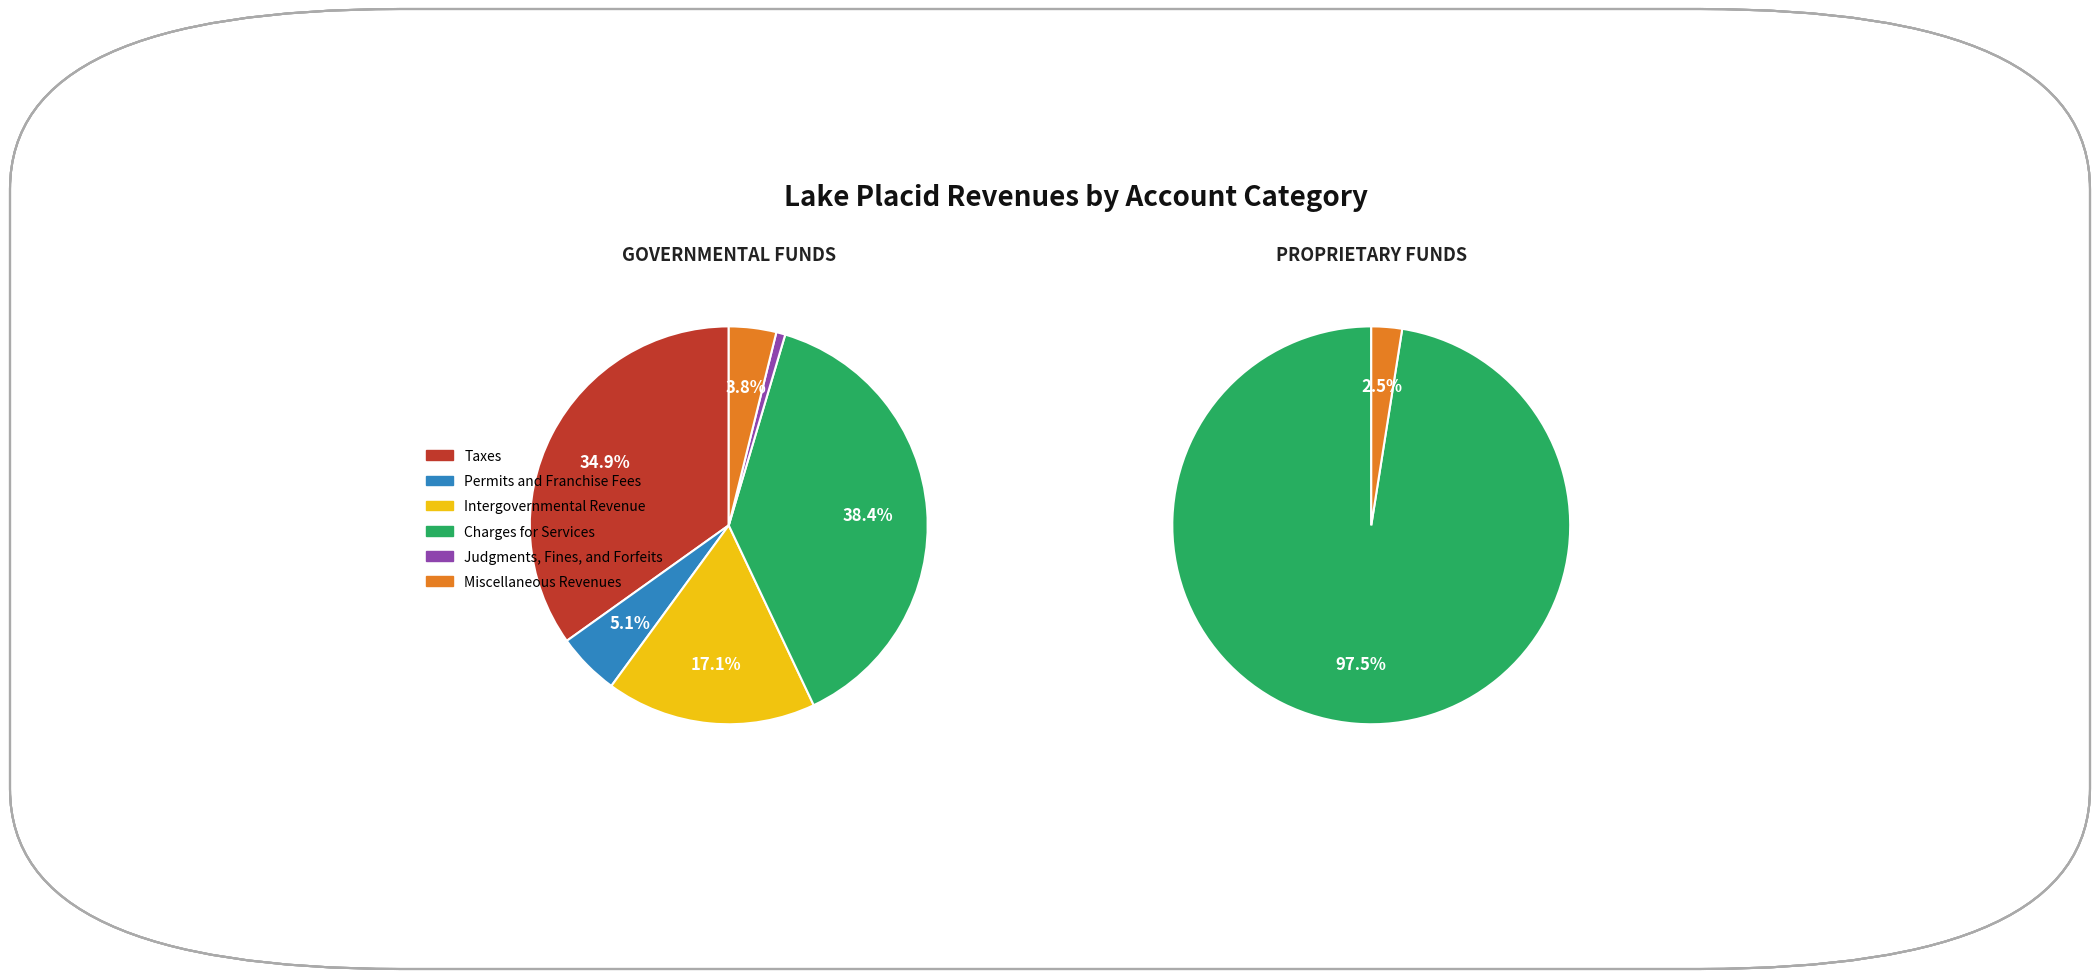

What is the spread (max minus min) of values at Intergovernmental Revenue?

685704